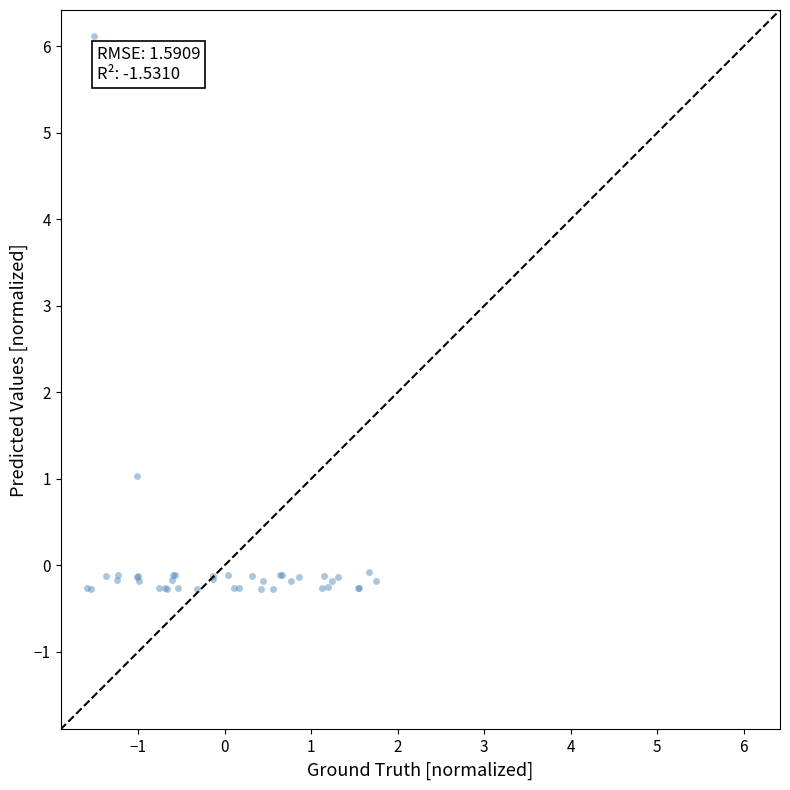

What Y value in the scatter plot is closest to 2?

1.0